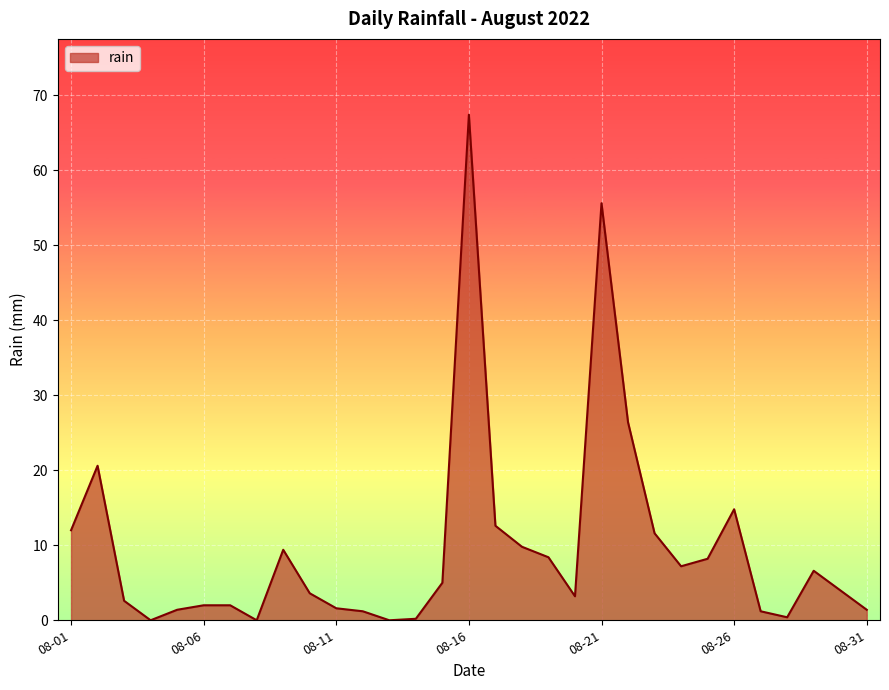

What is the greatest value displayed?

67.4